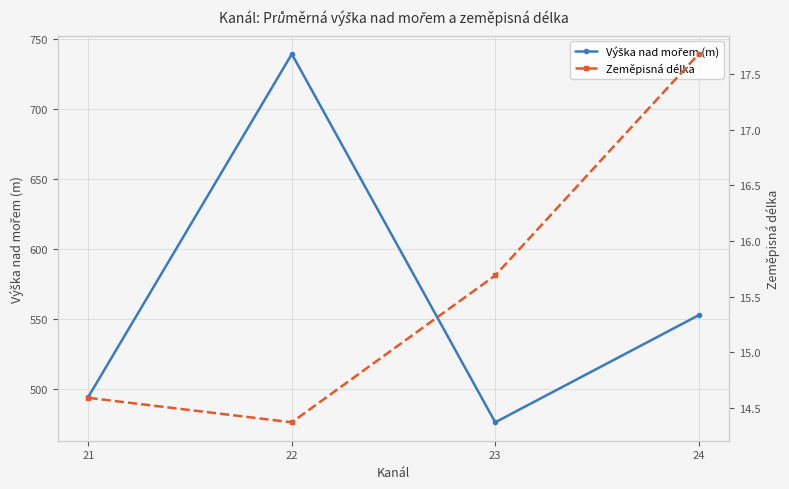

At how many categories does at least one series exceed 542?

2